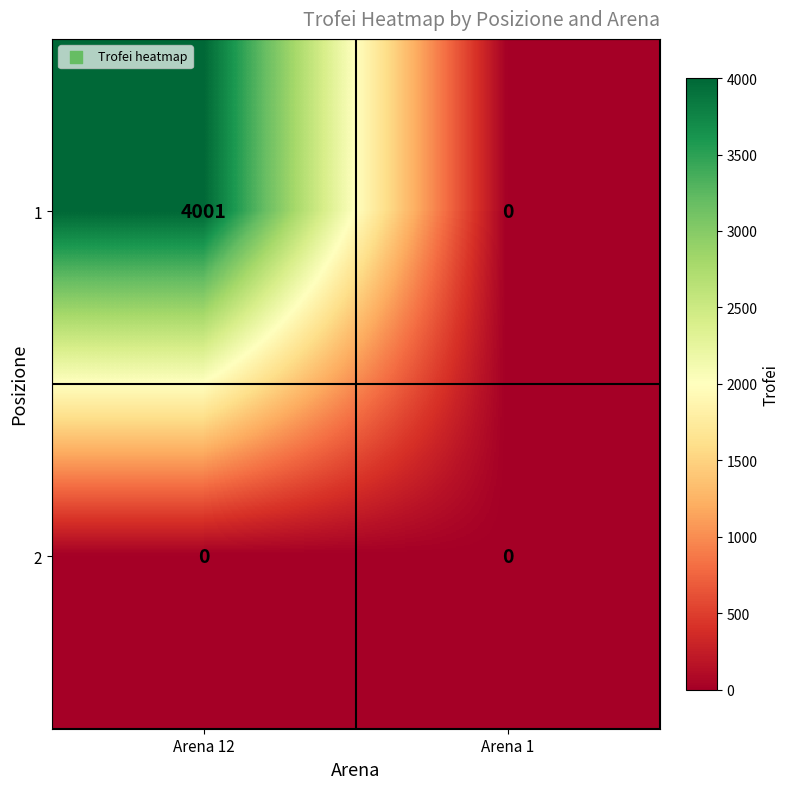

The value of 1 at Arena 12 is 7111. True or false?

False